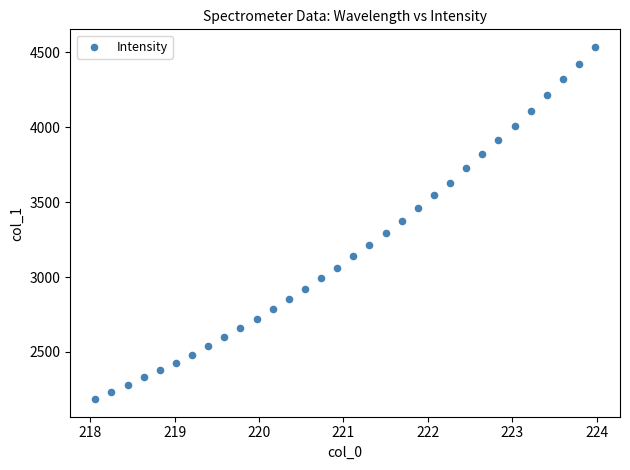

What is the range of Y values (max minus min)?

2349.7